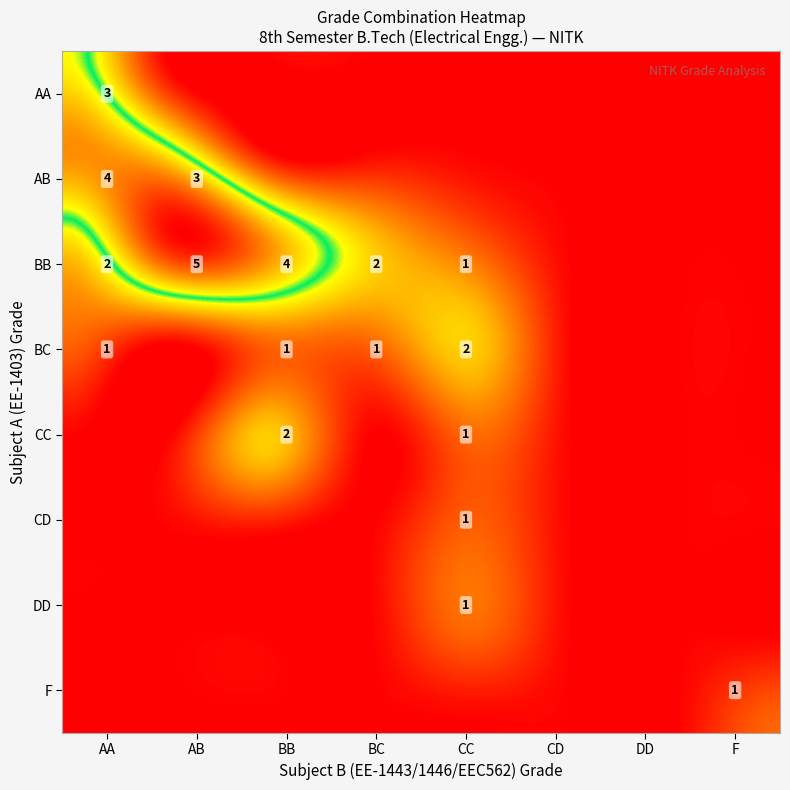

At DD, list the series in order from smallest to largest.

AA, AB, BB, BC, CC, CD, DD, F